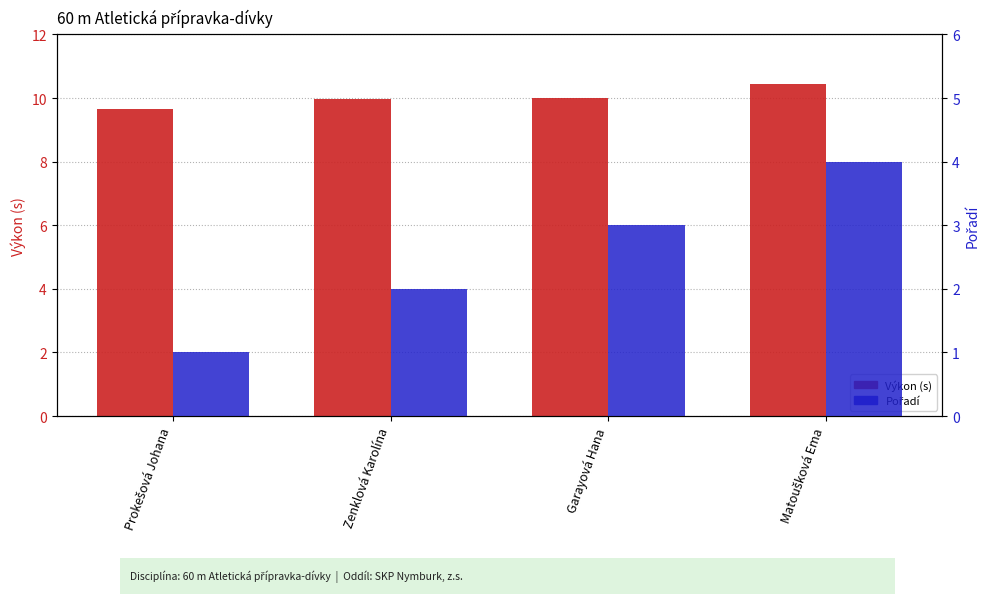

Rank the series at Prokešová Johana from lowest to highest value.

Pořadí, Výkon